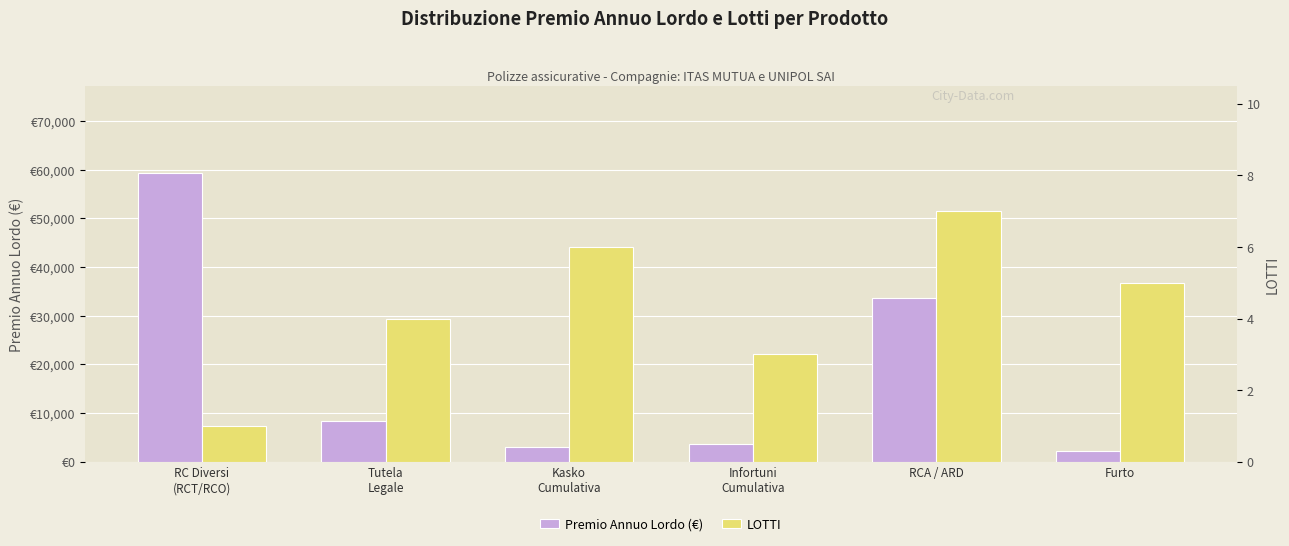

How many categories are shown in the chart?

6